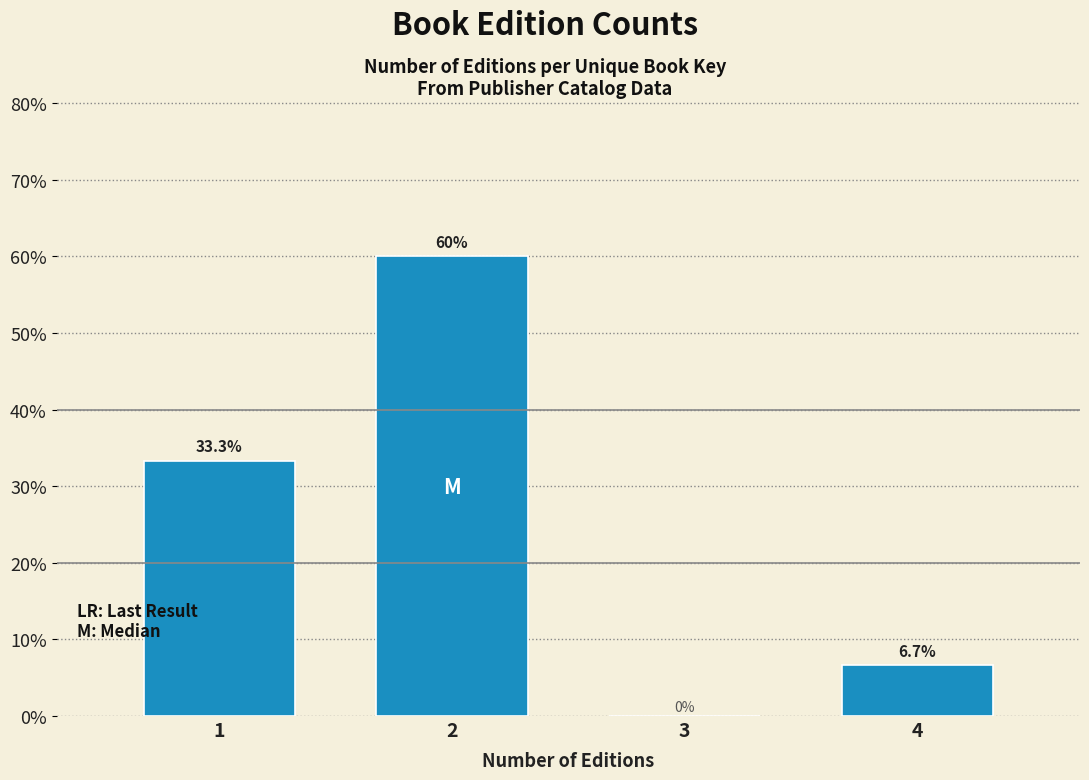

Reading right to left, what are all the values shown in this chart?

4=6.7	3=0.0	2=60.0	1=33.3